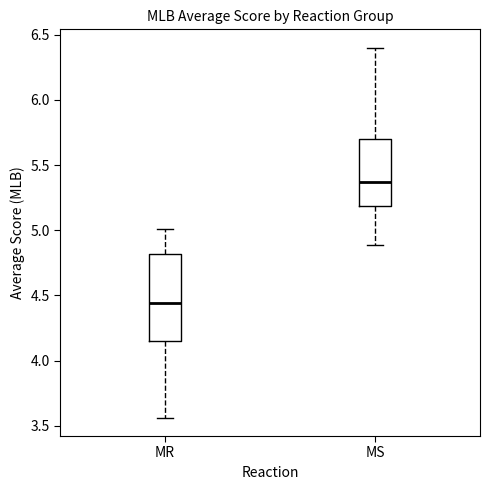

Reading left to right, read every box against the y-axis: the position of its median line, the range the box covers, and the ends of its whiskers. The values are not printed on the chart, so give them approximately, as read against the axis.

MR: median 4.45, box 4.15 to 4.80, whiskers 3.55 to 5.00
MS: median 5.35, box 5.20 to 5.70, whiskers 4.90 to 6.40